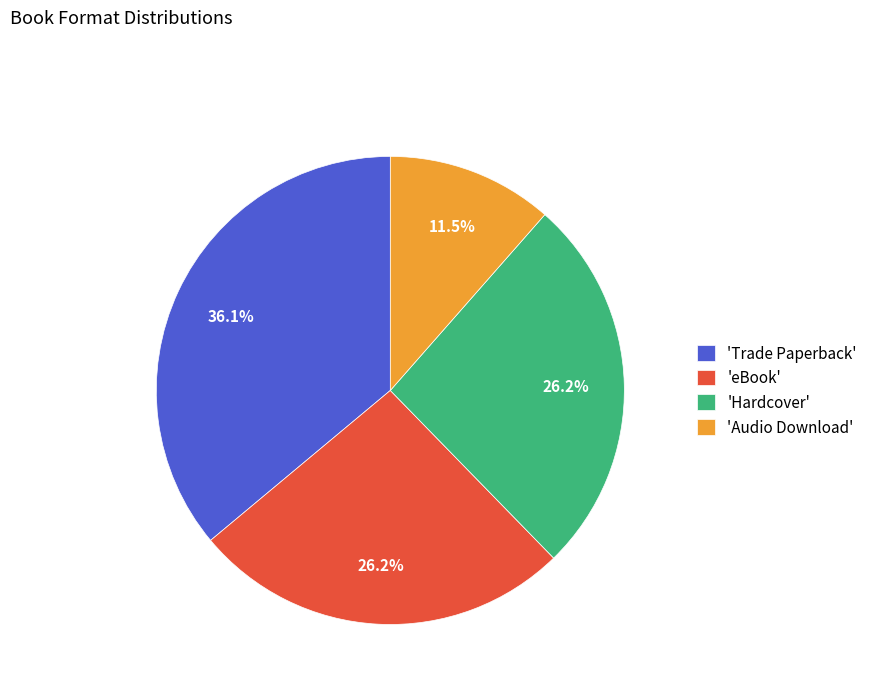

Do 'Audio Download' and 'Hardcover' together represent more than half of the pie?

No